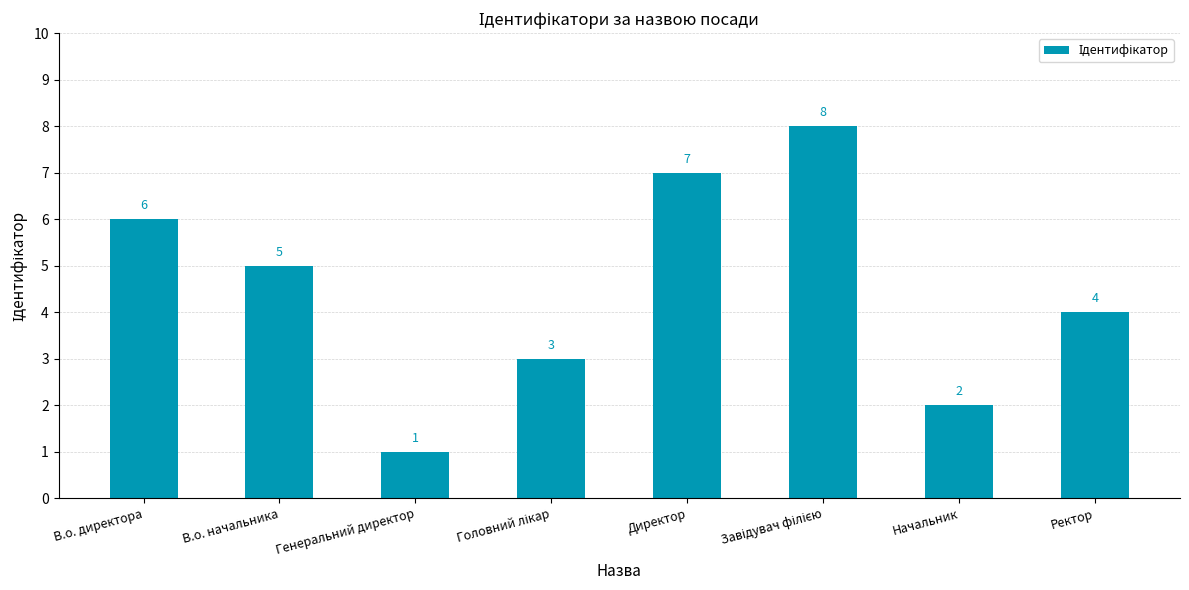

Which category has the lowest value across all series?

Генеральний директор